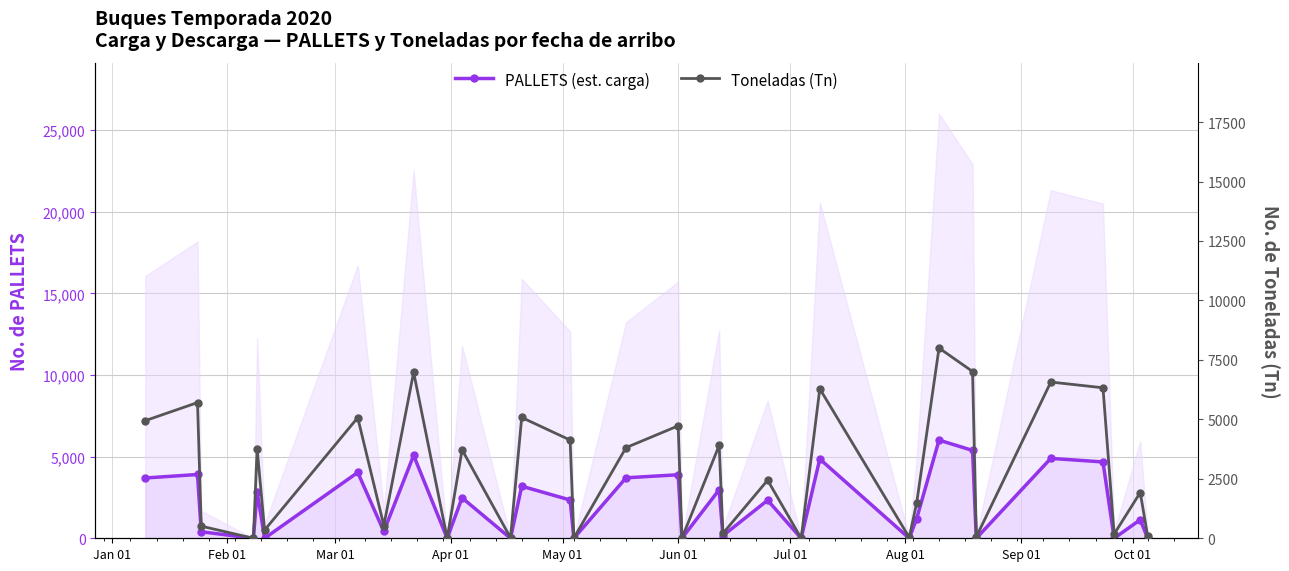

Is it true that PALLETS (est. carga) equals -3938 at Oct 01?

False